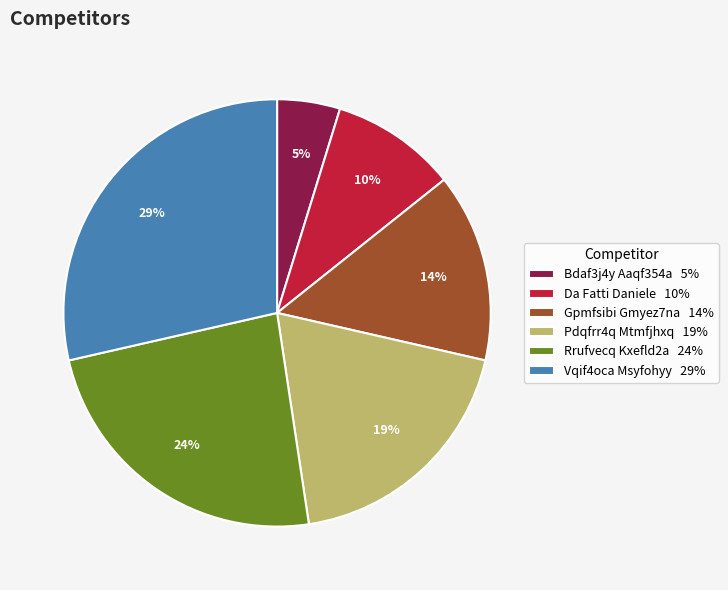

How many segments does this pie chart have?

6